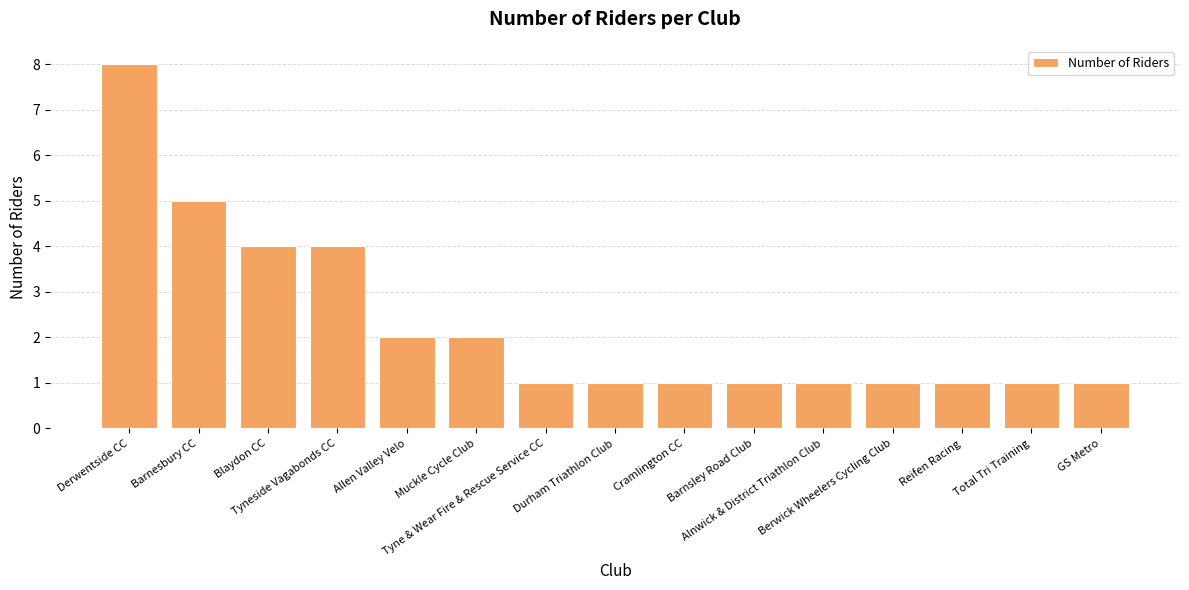

What is the average value?

2